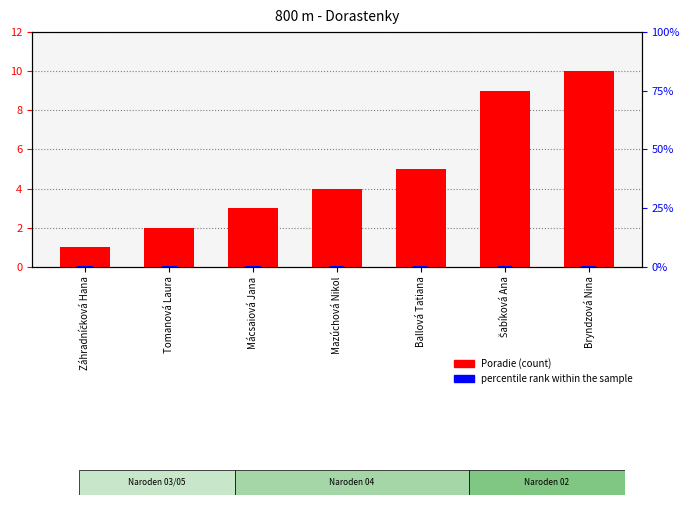

How many Poradie values are between 2 and 9?

5